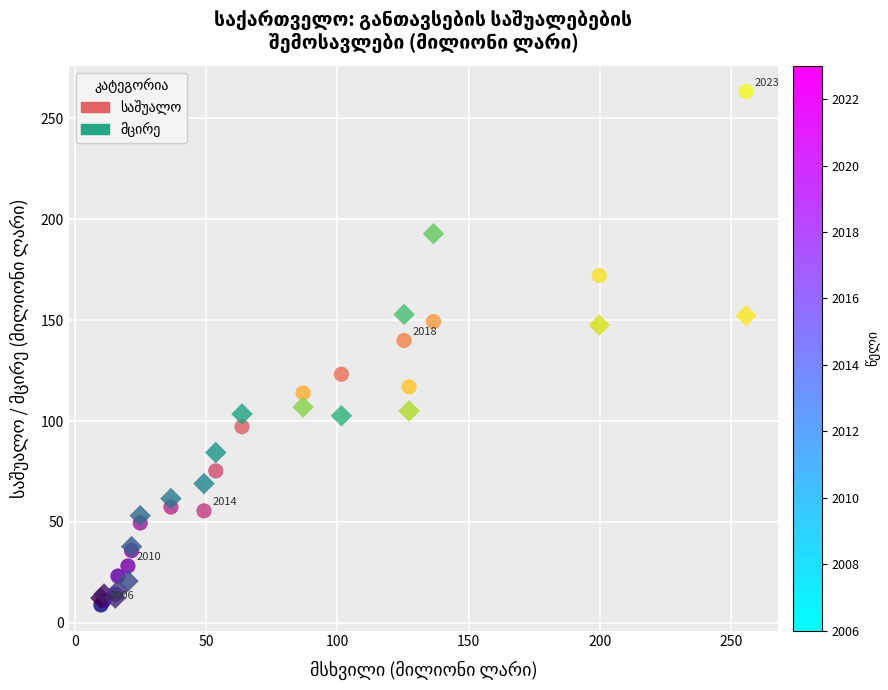

Across all series, what Y value is closest to 136?

139.9